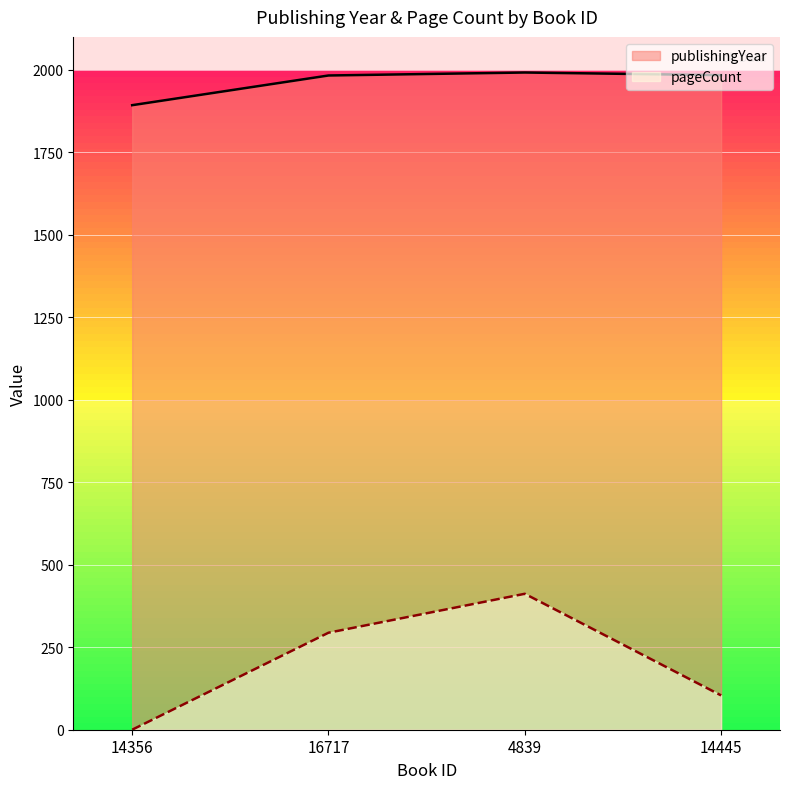

At which label does publishingYear reach its minimum?

14356